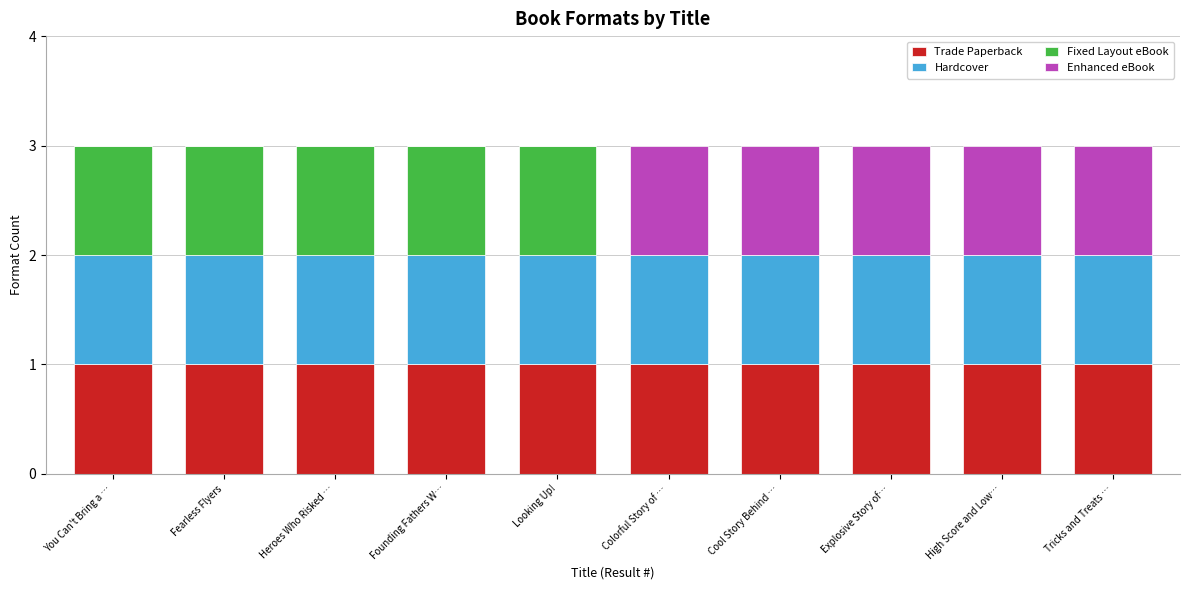

The Trade Paperback series shows 1 at You Can't Bring a …. True or false?

True